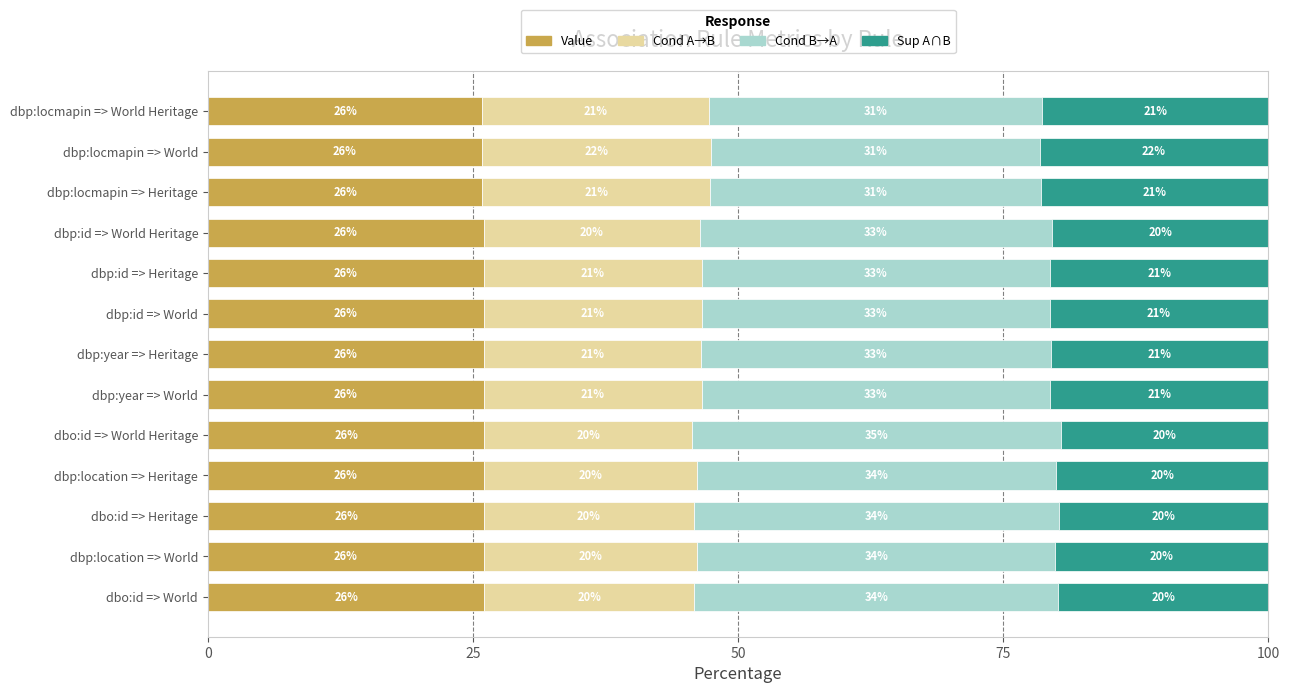

What is the sum of all Value values?

338.0